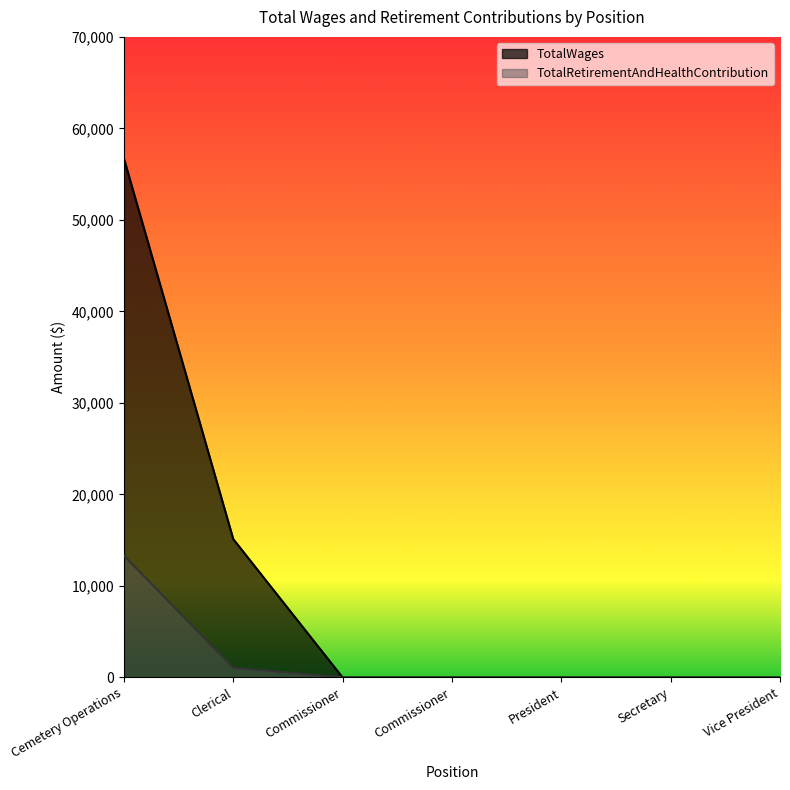

What is the sum of all TotalRetirementAndHealthContribution values?

14388